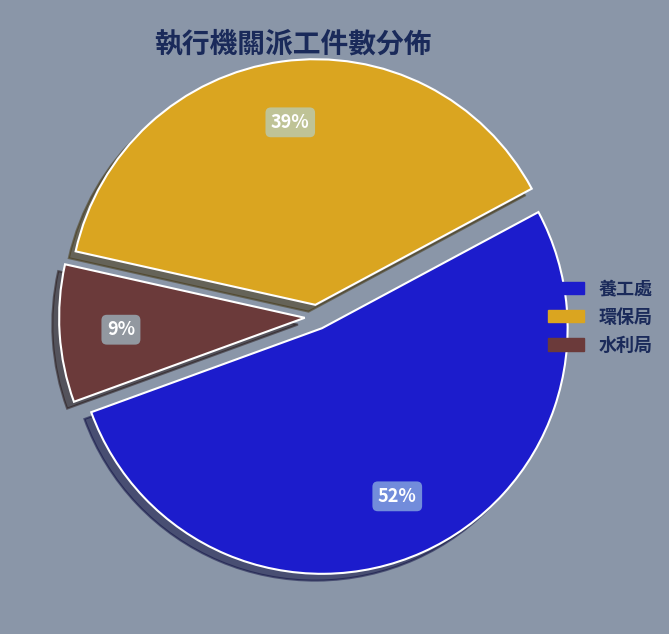

Combined, do 養工處 and 環保局 account for over 50%?

Yes